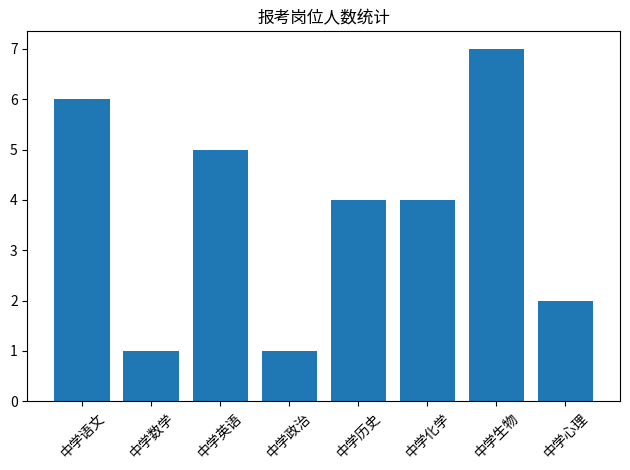

What is the approximate value at 中学历史?

4